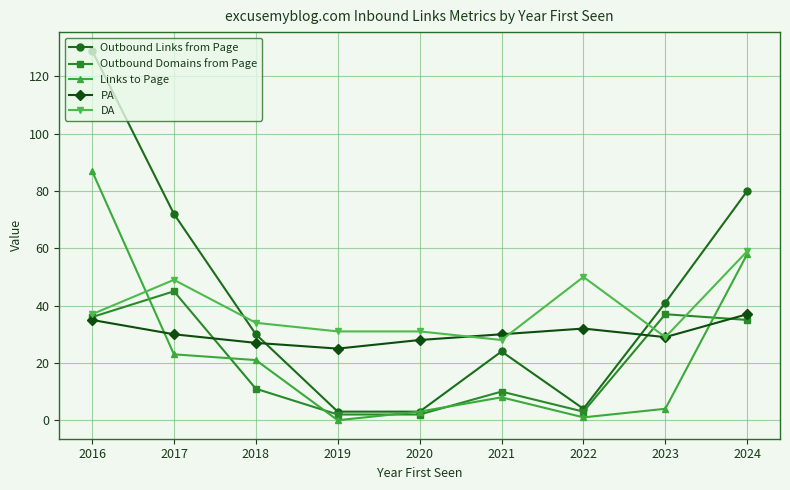

Reading right to left, list all the values displayed in this chart.

Outbound Links from Page: 2024=80	2023=41	2022=4	2021=24	2020=3	2019=3	2018=30	2017=72	2016=129
Outbound Domains from Page: 2024=35	2023=37	2022=3	2021=10	2020=2	2019=2	2018=11	2017=45	2016=36
Links to Page: 2024=58	2023=4	2022=1	2021=8	2020=3	2019=0	2018=21	2017=23	2016=87
PA: 2024=37	2023=29	2022=32	2021=30	2020=28	2019=25	2018=27	2017=30	2016=35
DA: 2024=59	2023=29	2022=50	2021=28	2020=31	2019=31	2018=34	2017=49	2016=37